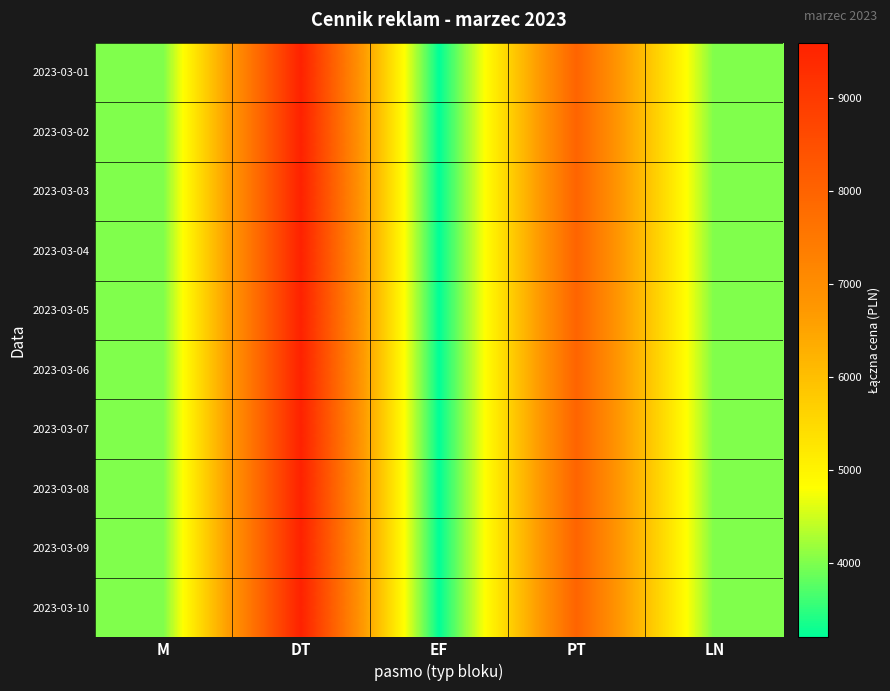

Which series has the largest range (max minus min)?

2023-03-01